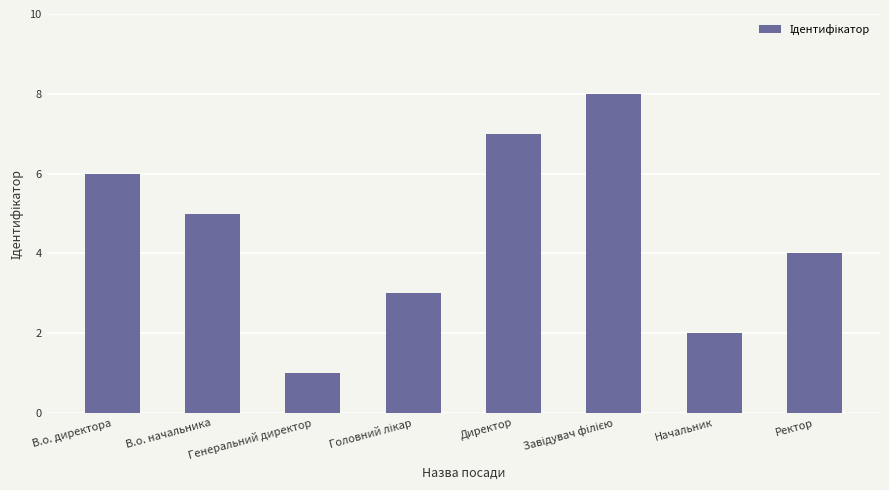

How many distinct data groups are displayed?

1